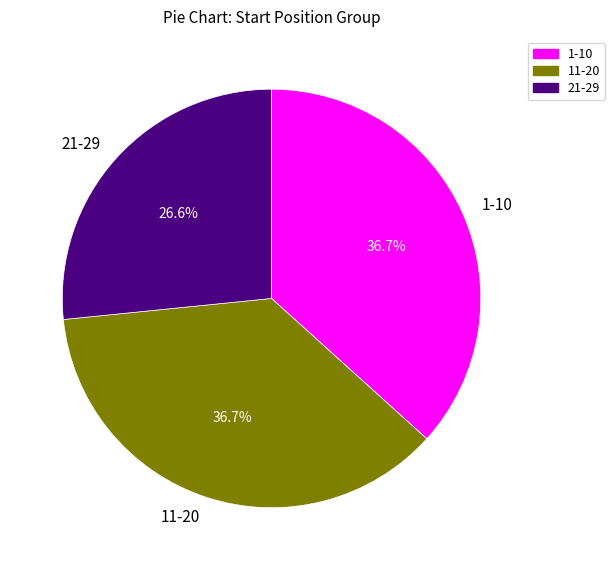

Is 1-10 the majority of the pie?

No